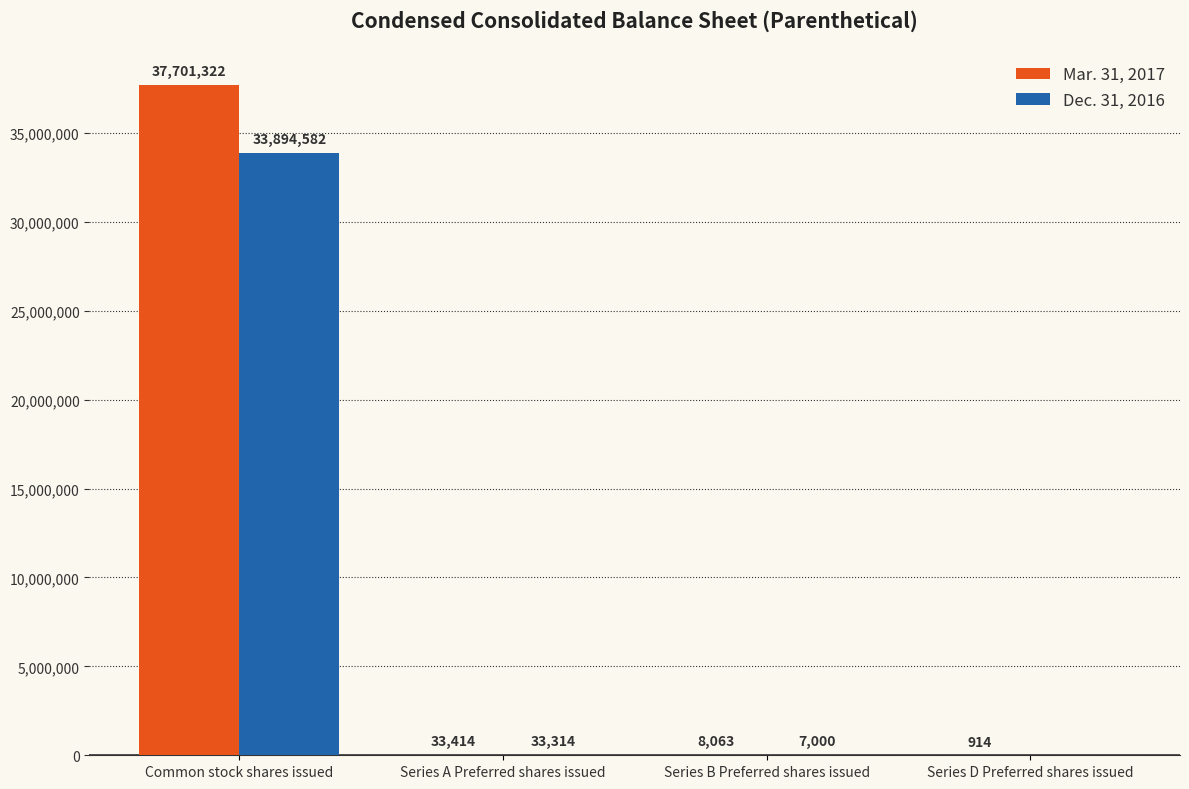

At which category is the sum across all series the highest?

Common stock shares issued